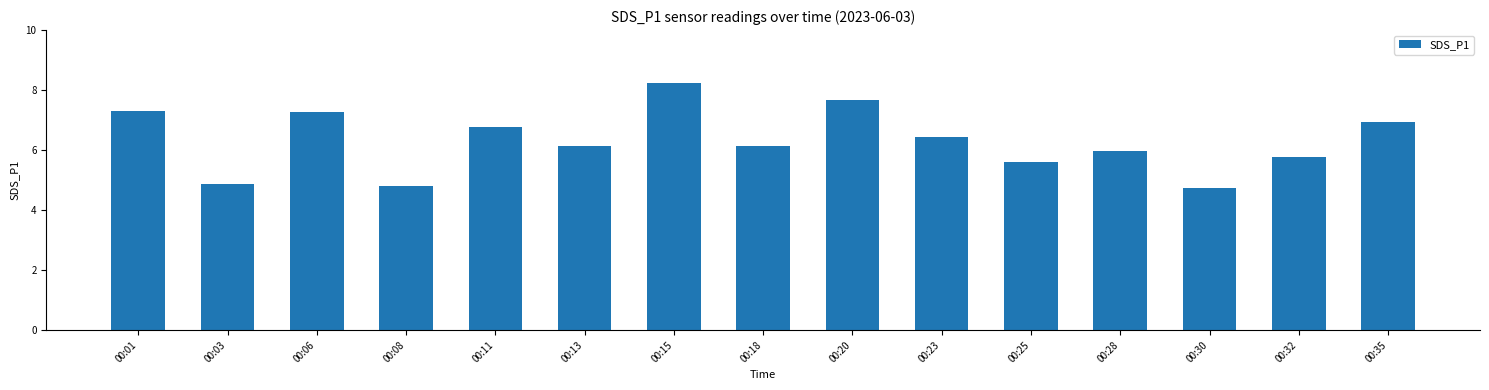

What is the sum of the values at 00:28 and 00:18?

12.1